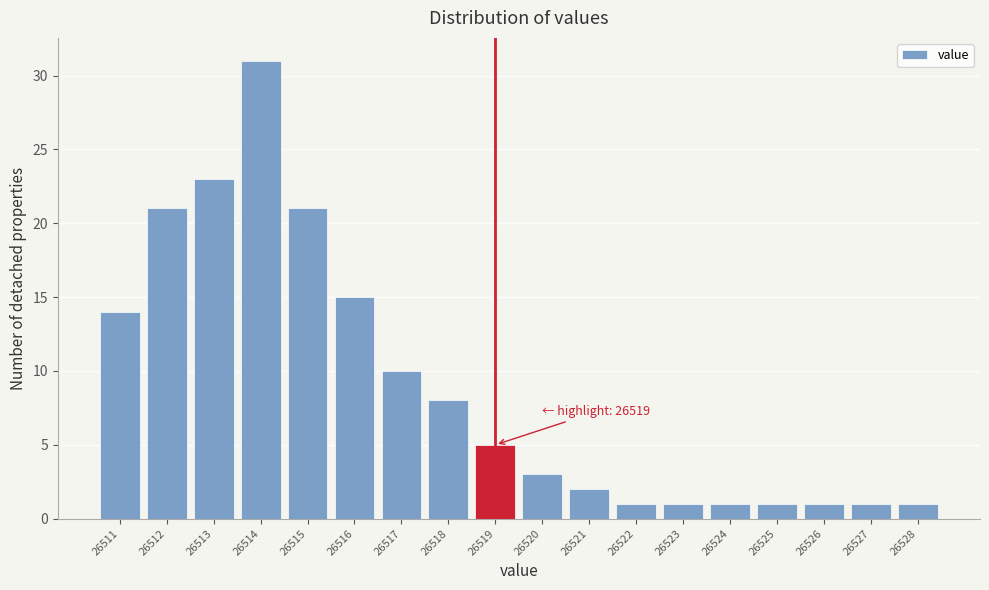

Which range on the x-axis has the tallest bar?

26513.5 to 26514.5